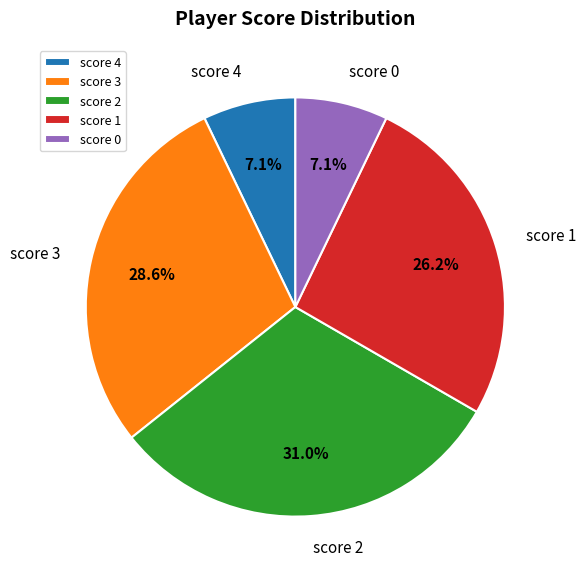

Does any single category account for the majority?

No